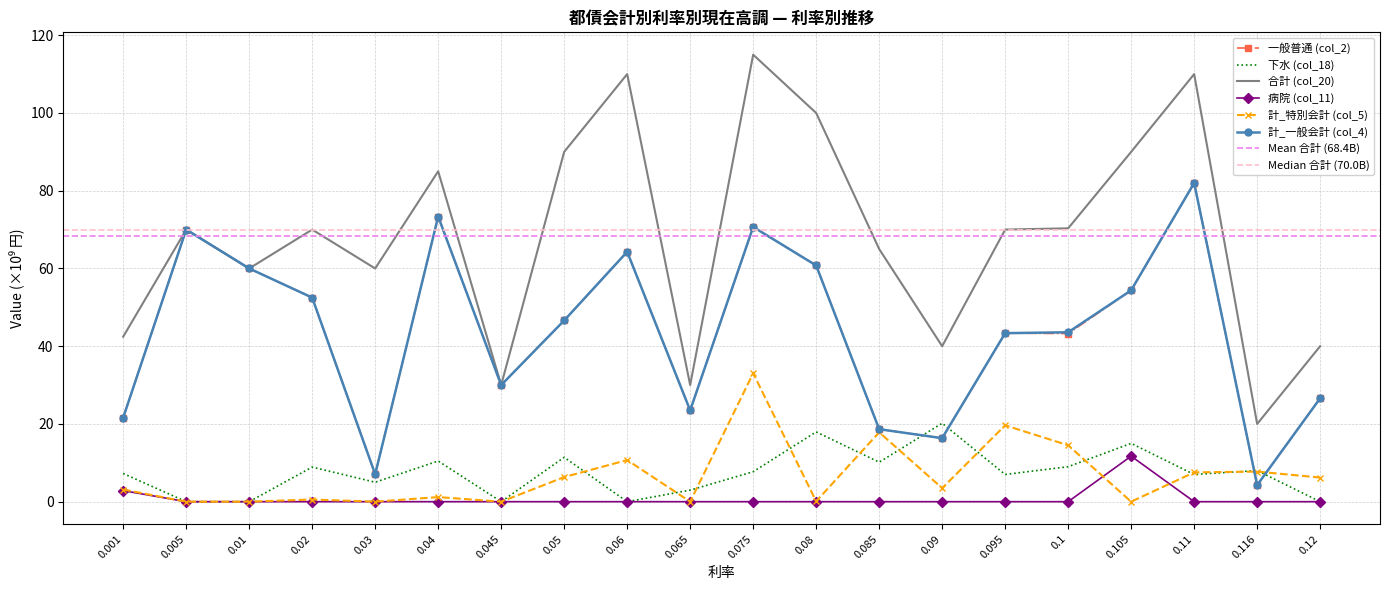

Reading right to left, what are all the values shown in this chart?

一般普通 (col_2): 26.6	4.3	82.0	54.4	43.3	43.4	16.3	18.6	60.8	70.7	23.5	64.3	46.6	30.0	73.4	7.0	52.5	60.0	70.0	21.6
下水 (col_18): 0.0	8.0	7.0	15.0	9.0	7.0	20.2	10.2	17.9	7.7	3.0	0.0	11.4	0.0	10.5	5.0	8.9	0.0	0.0	7.2
合計 (col_20): 40.0	20.0	110.0	90.0	70.3	70.0	40.0	65.0	100.0	115.0	30.0	110.0	90.0	30.0	85.0	60.0	70.0	60.0	70.0	42.4
病院 (col_11): 0.0	0.0	0.0	11.7	0.0	0.0	0.0	0.0	0.0	0.0	0.0	0.0	0.0	0.0	0.0	0.0	0.0	0.0	0.0	2.8
計_特別会計 (col_5): 6.2	7.7	7.5	0.0	14.5	19.6	3.5	17.8	0.1	33.0	0.0	10.7	6.3	0.0	1.2	0.0	0.6	0.0	0.0	3.1
計_一般会計 (col_4): 26.6	4.3	82.0	54.4	43.6	43.4	16.3	18.6	60.8	70.7	23.5	64.3	46.6	30.0	73.4	7.0	52.5	60.0	70.0	21.6